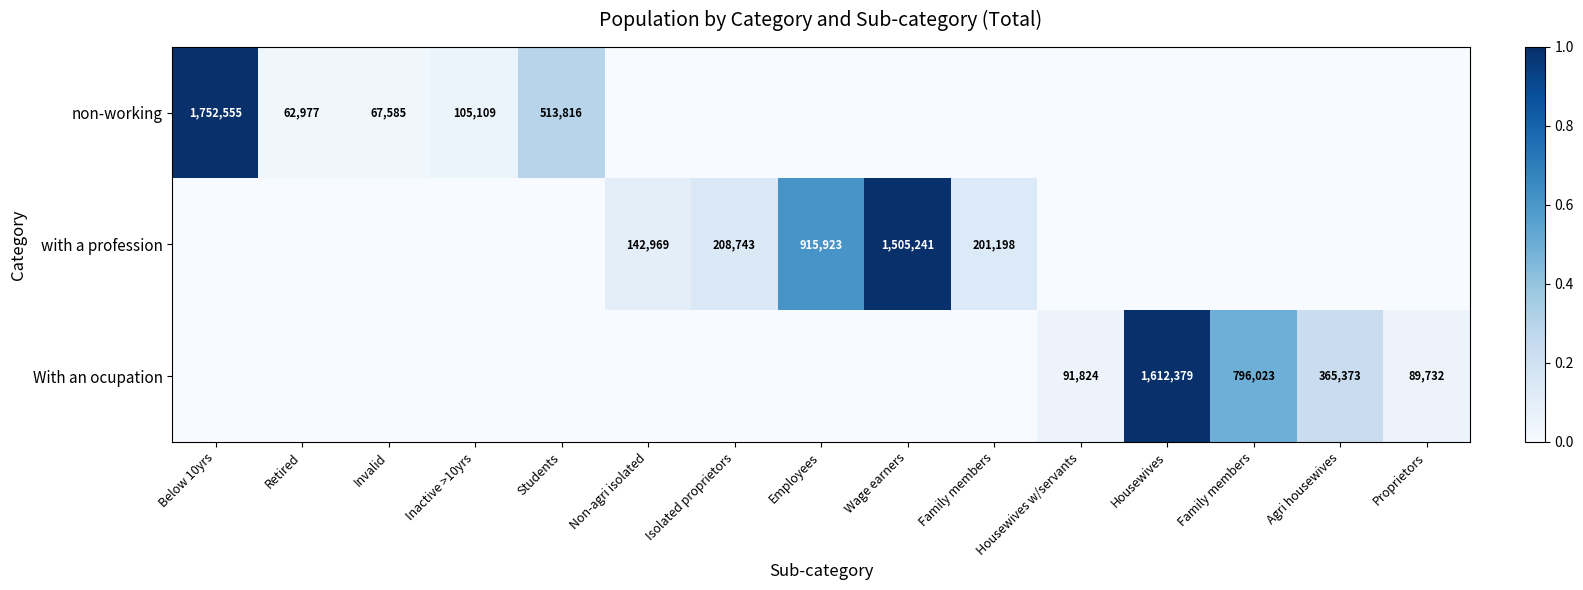

Which category has the highest value in the non-working series?

Below 10yrs